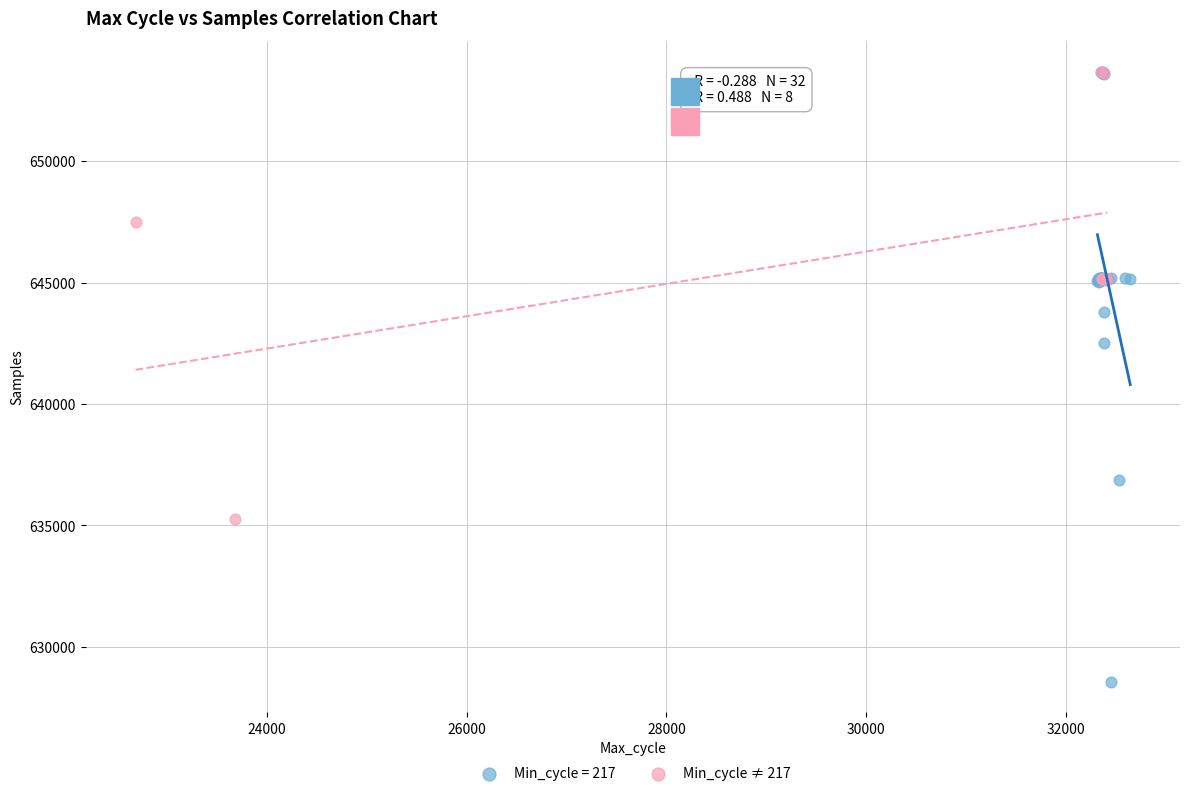

Which series has the largest Y range (max minus min)?

Min_cycle = 217